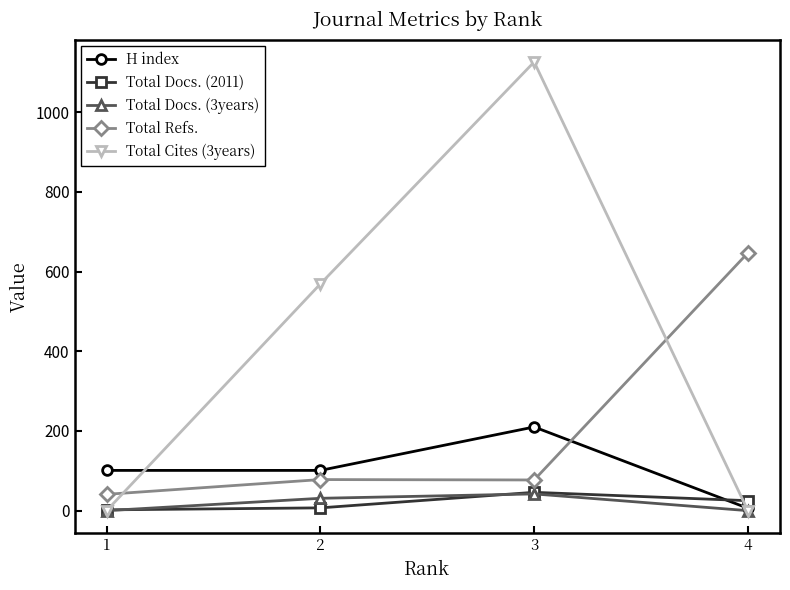

What are all the series names shown in the legend?

H index, Total Docs. (2011), Total Docs. (3years), Total Refs., Total Cites (3years)